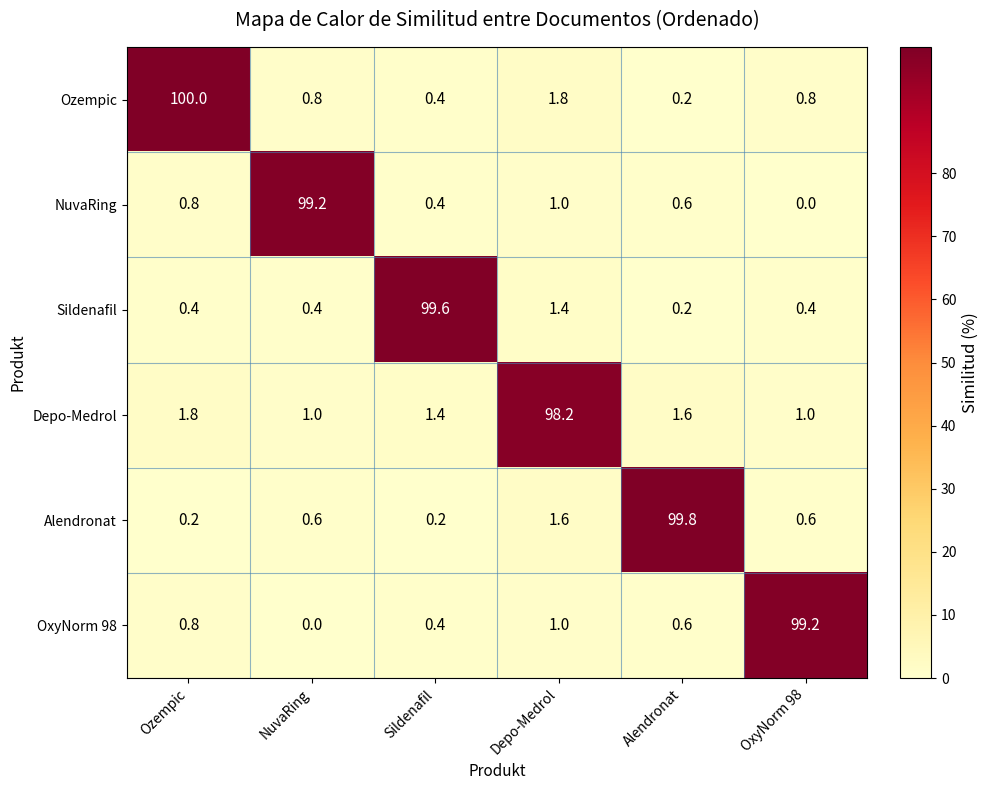

What is the average value of the NuvaRing series?

17.0